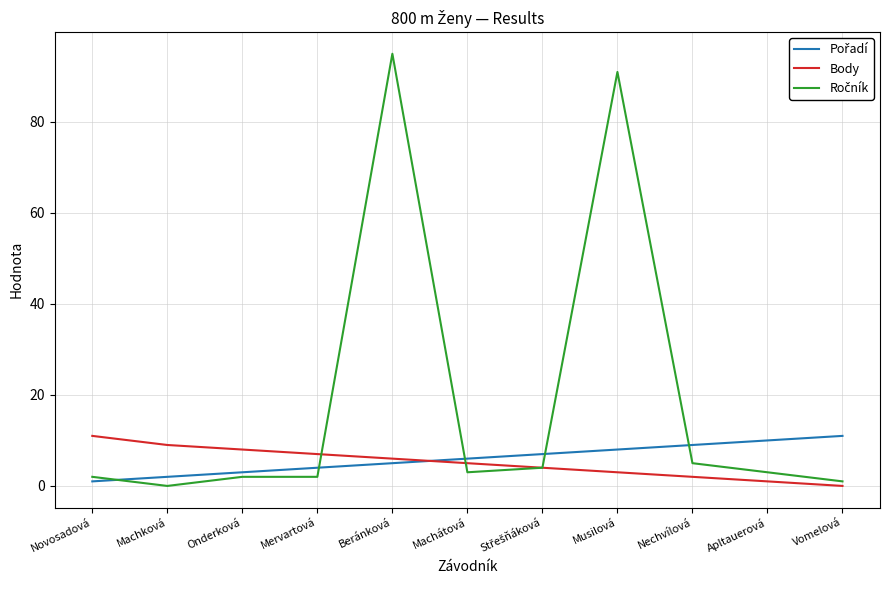

What is the sum of the Body values at Musilová and Vomelová?

3